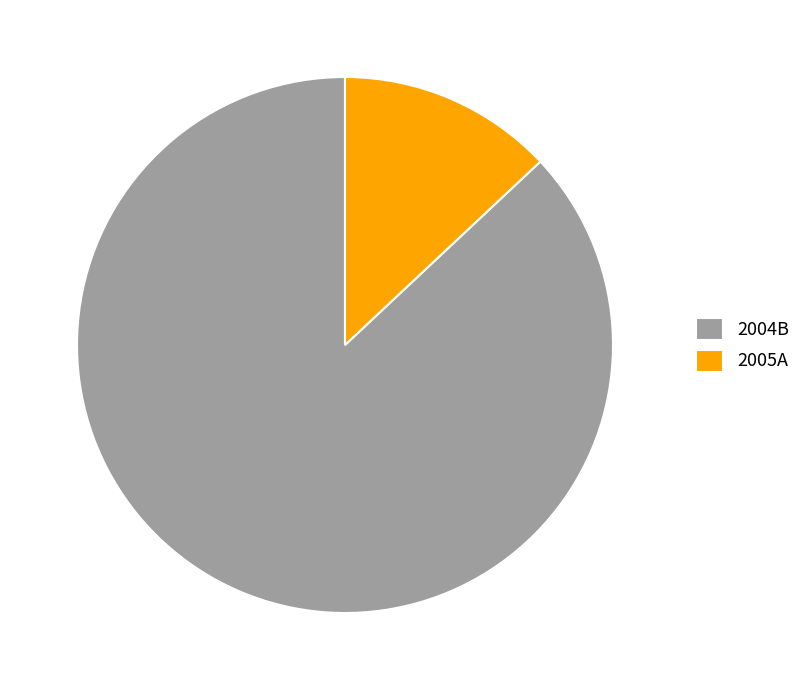

Approximately how many times larger is the value at 2004B compared to 2005A?

6.7